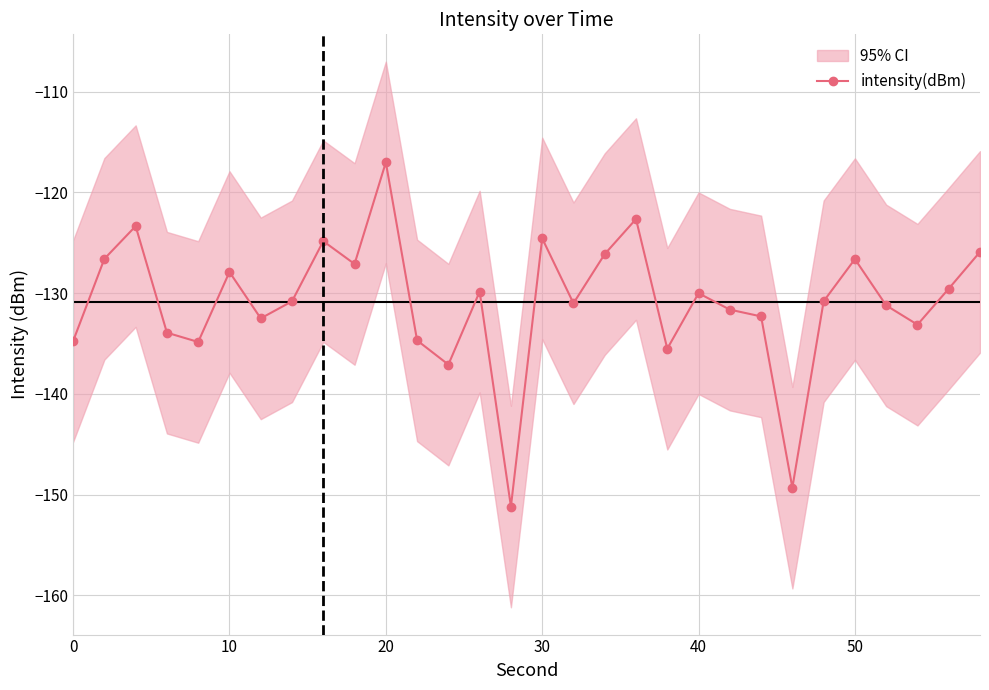

Count the number of categories in the chart.

30